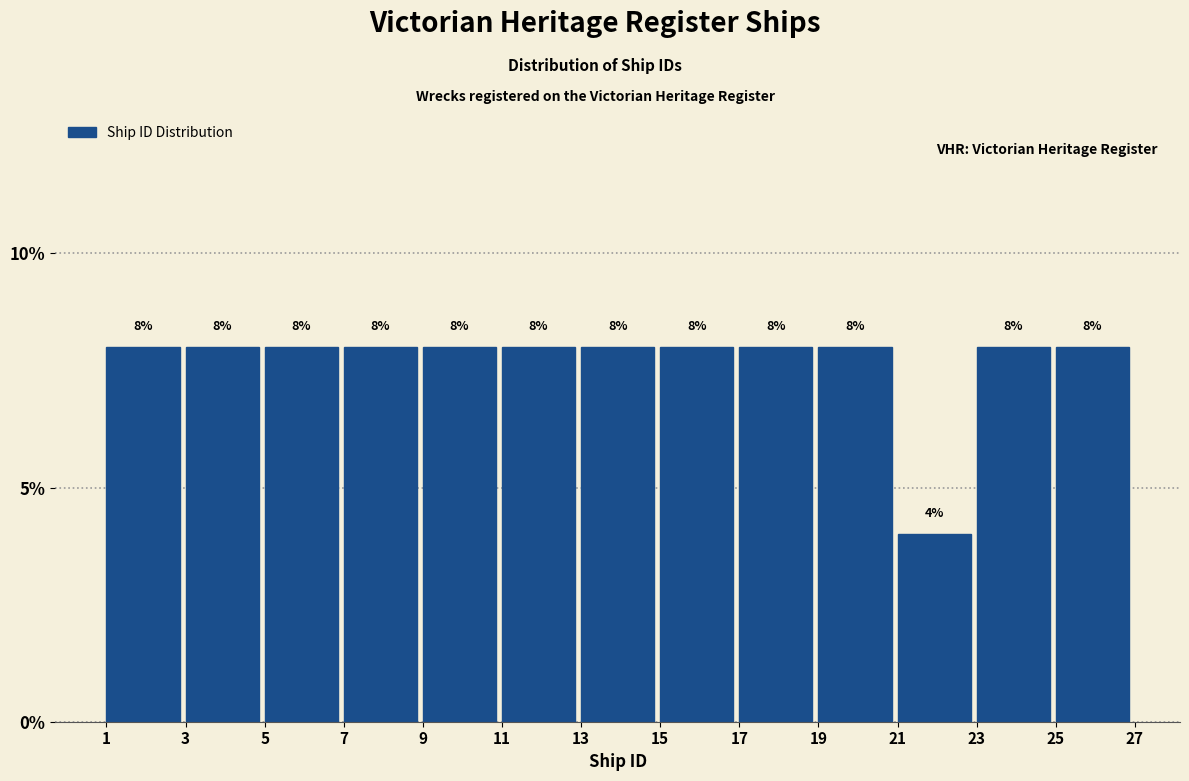

Reading left to right, list every bar in this chart as the range it spans on the x-axis followed by its height.

1 to 3: 8
3 to 5: 8
5 to 7: 8
7 to 9: 8
9 to 11: 8
11 to 13: 8
13 to 15: 8
15 to 17: 8
17 to 19: 8
19 to 21: 8
21 to 23: 4
23 to 25: 8
25 to 27: 8